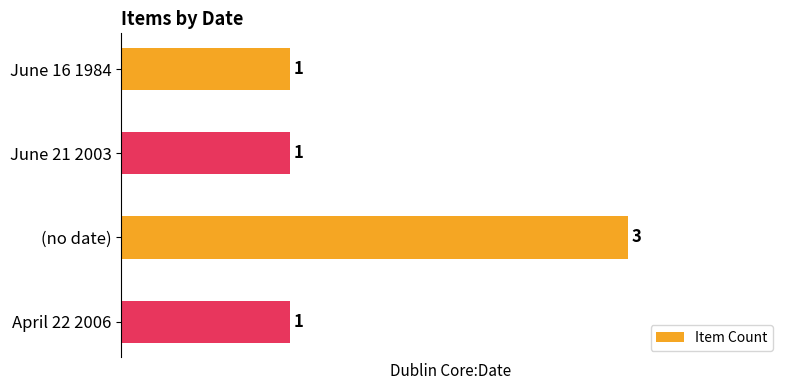

Are the bars horizontal?

Yes